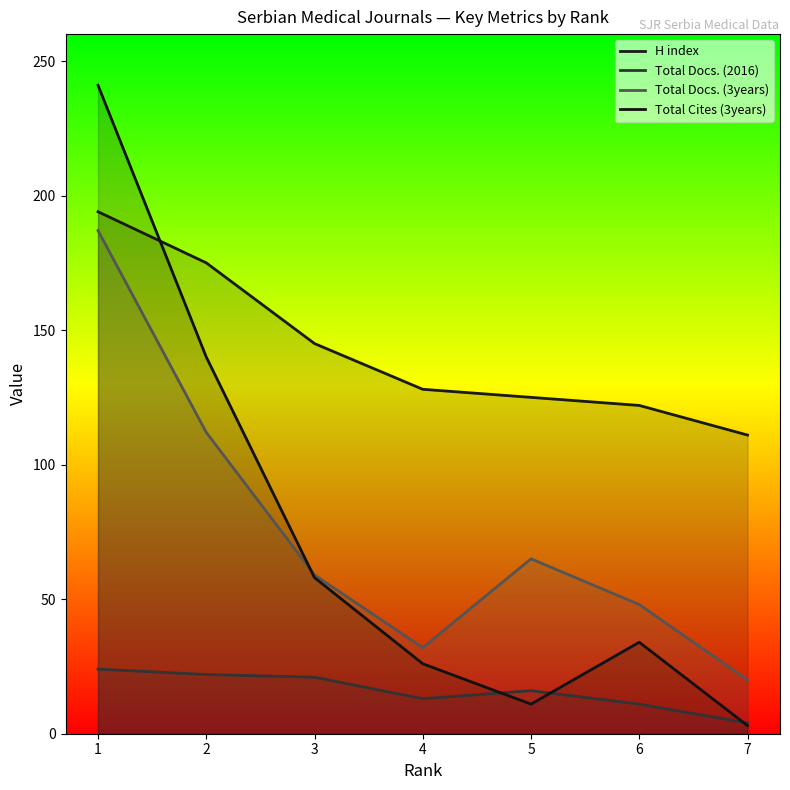

True or false: Total Docs. (3years) has more than 2 points higher than both neighbors.

False